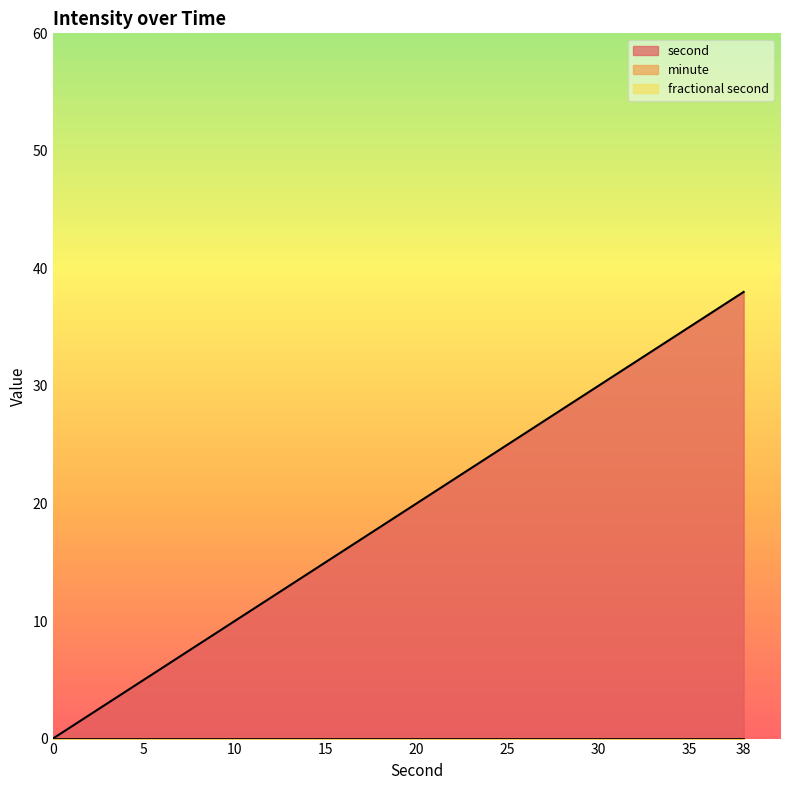

Rank the categories by minute value from highest to lowest.

0, 2, 4, 6, 8, 10, 12, 14, 16, 18, 20, 22, 24, 26, 28, 30, 32, 34, 36, 38